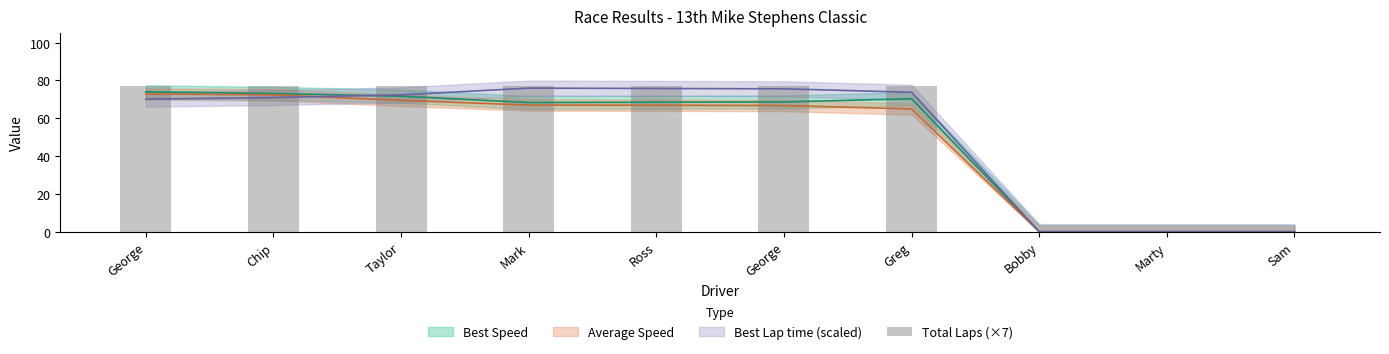

Between Ross and Taylor, which is larger?

Ross